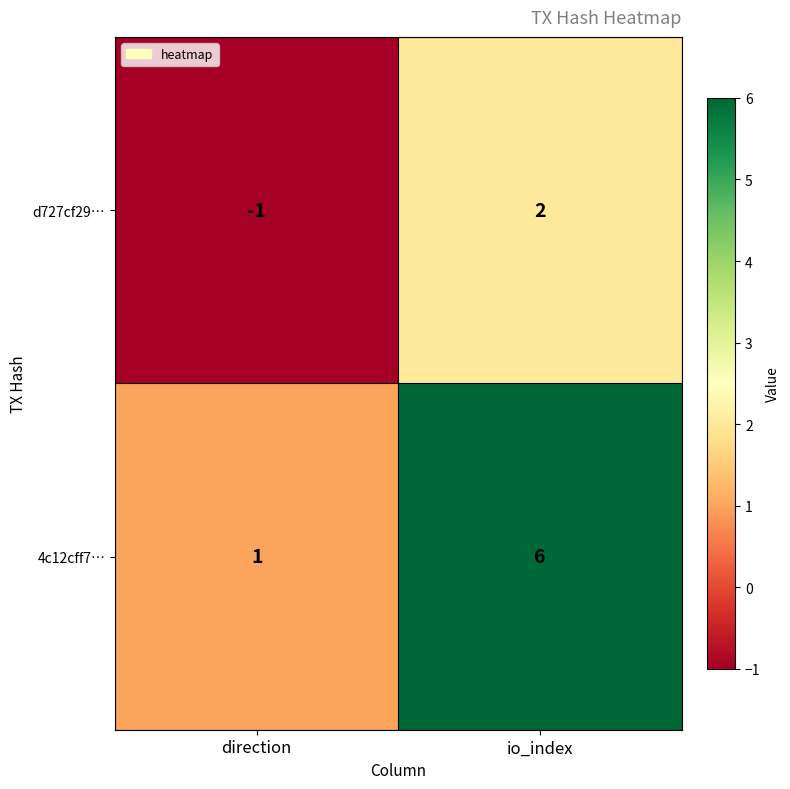

Which series has the widest spread of values?

4c12cff7…